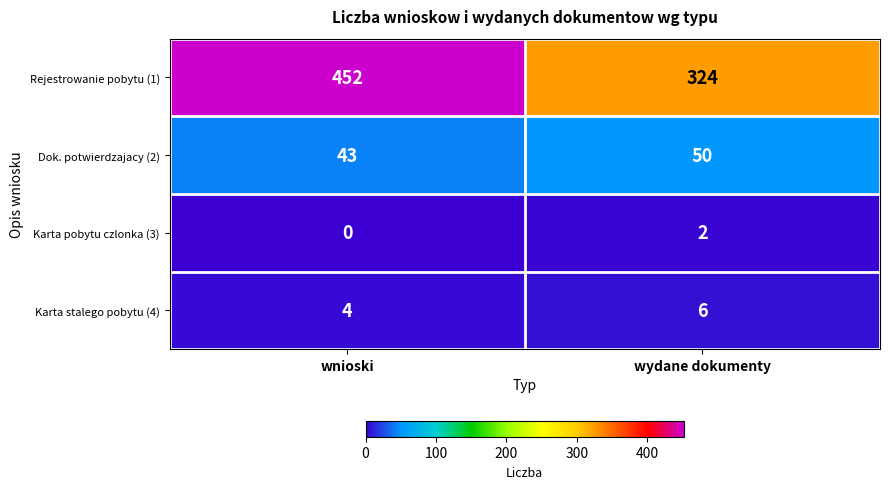

What is the sum of the Karta stalego pobytu (4) values at wnioski and wydane dokumenty?

10